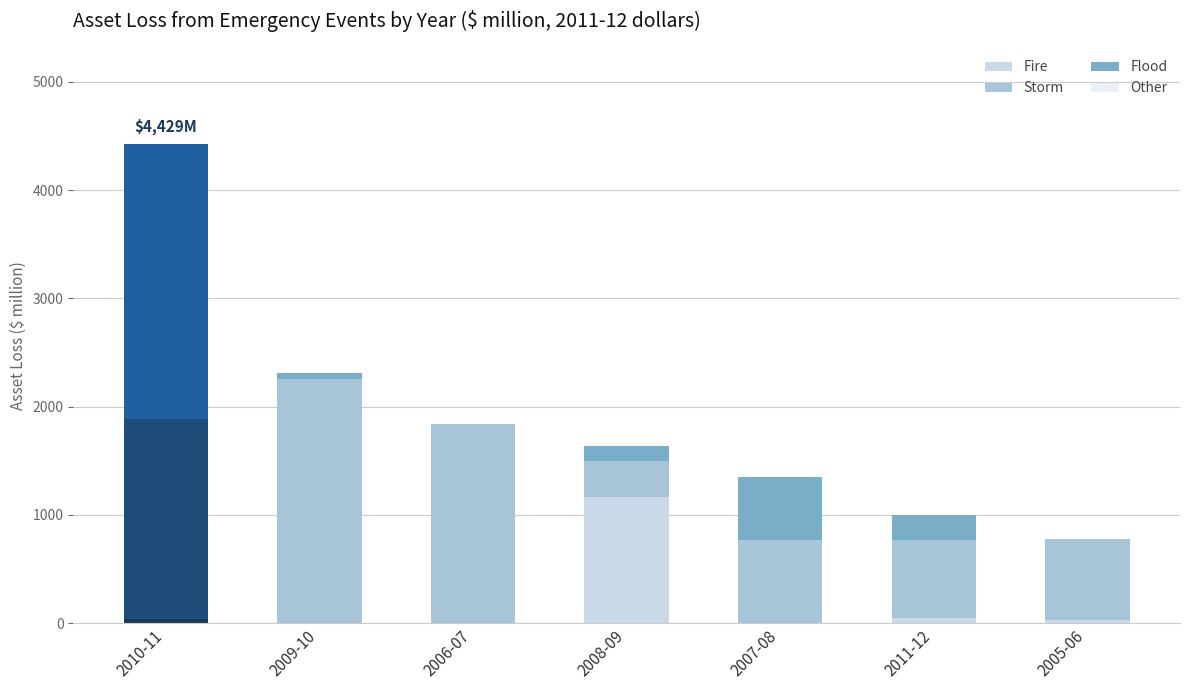

The value of Flood at 2010-11 is 2540.1. True or false?

True